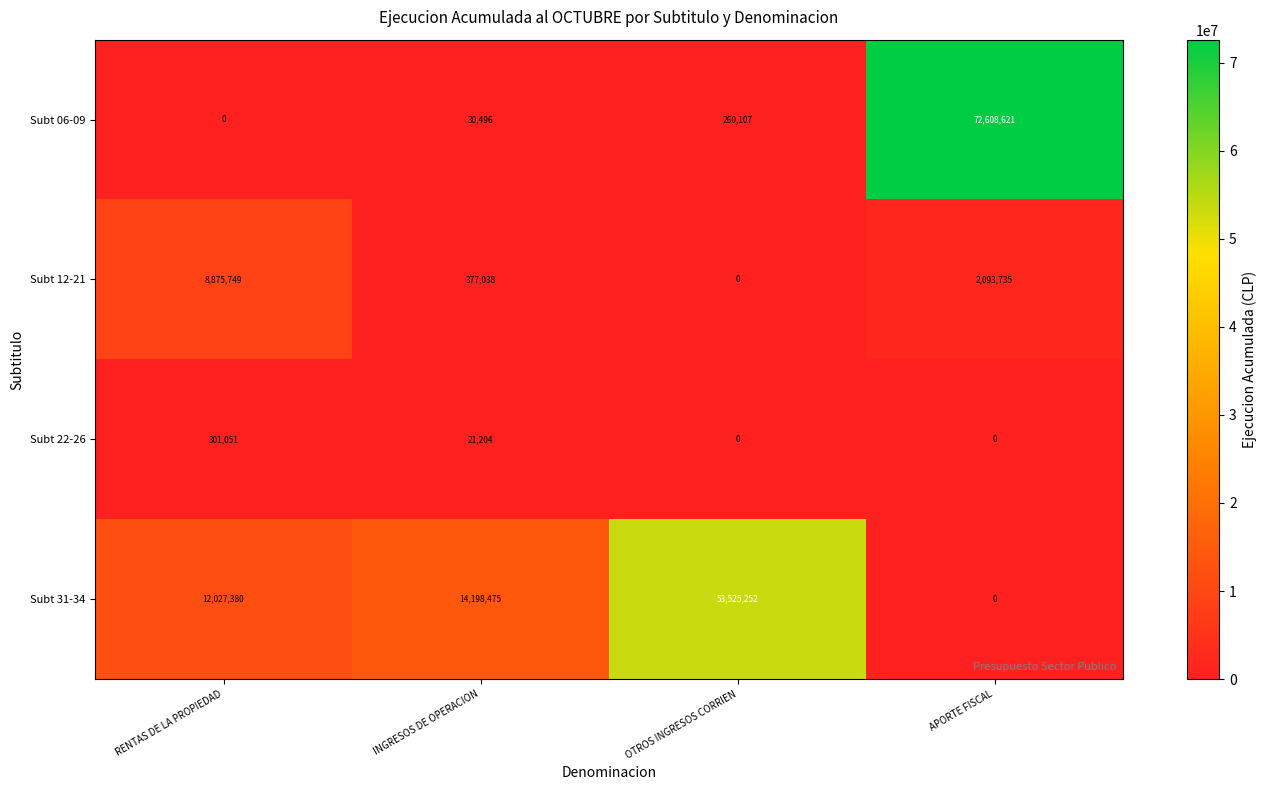

Where is Subt 06-09 nearest to the value 36304310?

OTROS INGRESOS CORRIEN